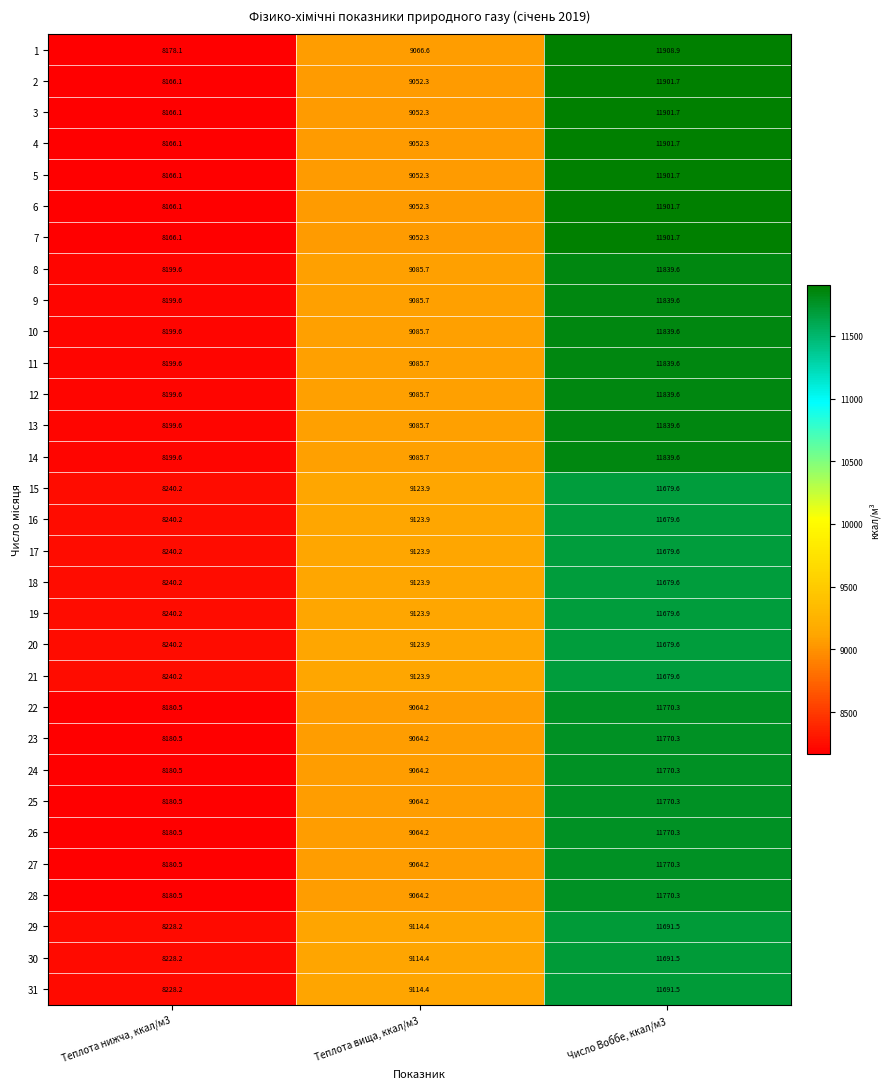

What is the spread (max minus min) of values at Теплота нижча, ккал/м3?

74.1